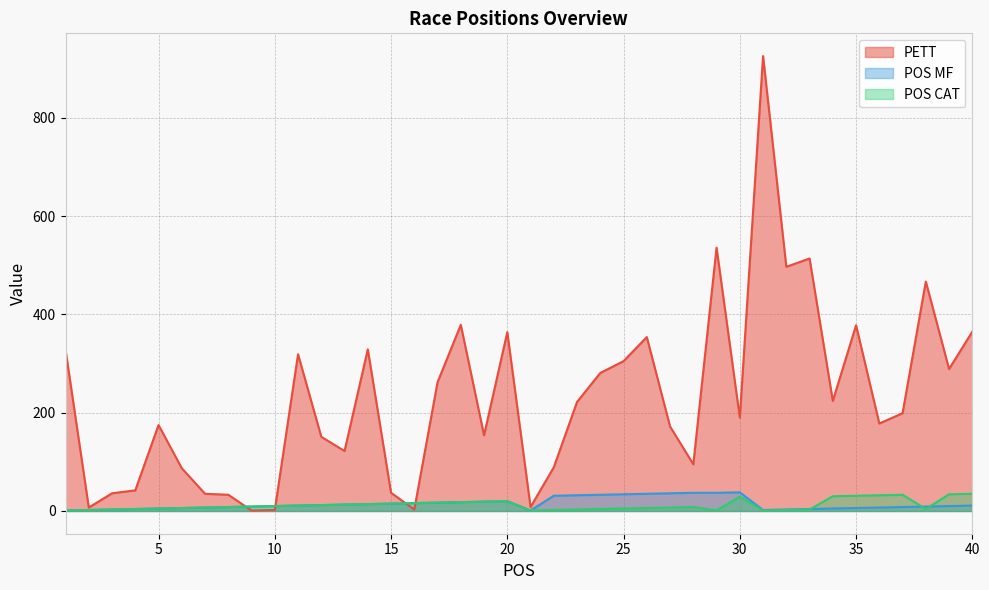

Does the chart have visible grid lines?

Yes